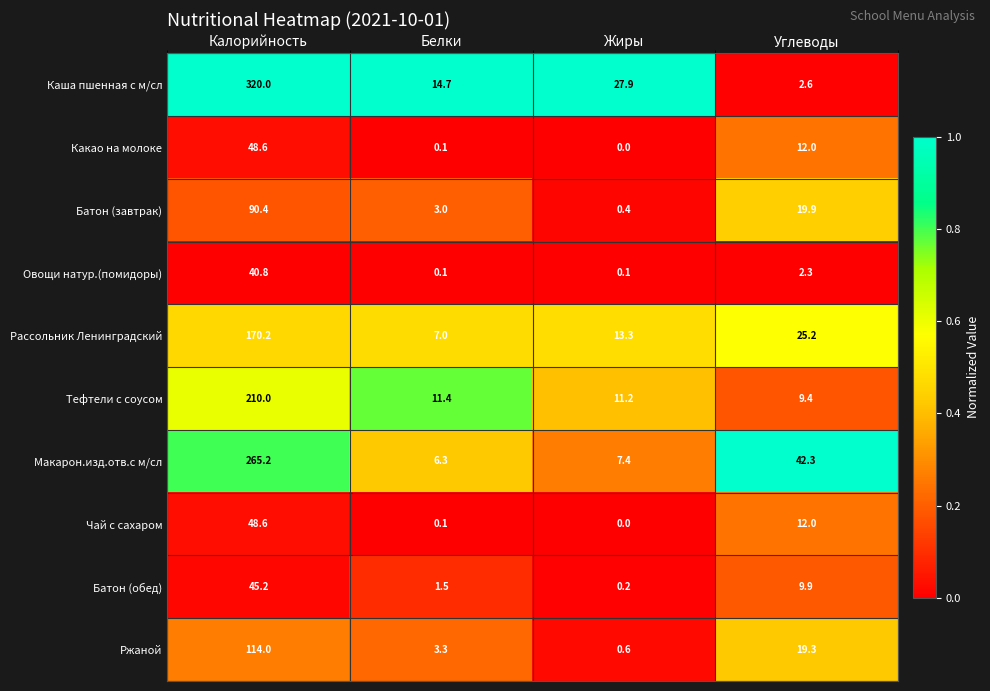

Count the number of categories in the chart.

4